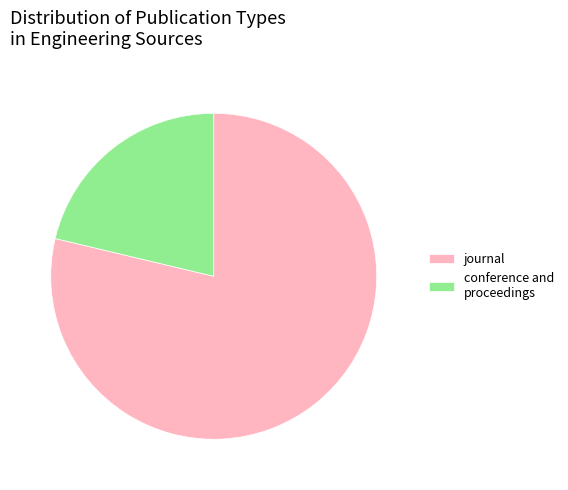

Approximately how many times larger is the value at conference and proceedings compared to journal?

0.3